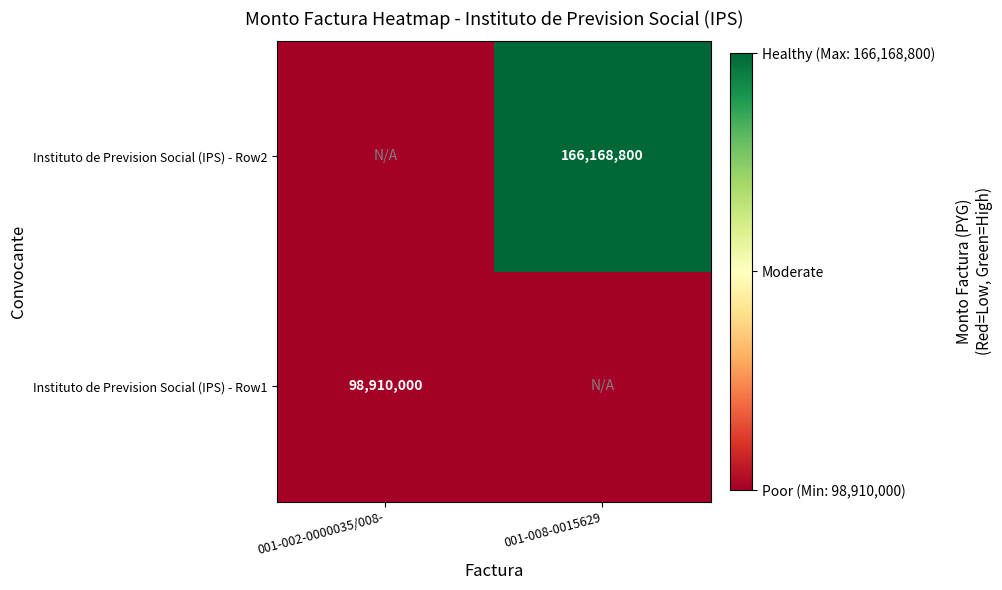

True or false: Instituto de Prevision Social (IPS) - Row2 has a value of 166168800 at 001-008-0015629.

True